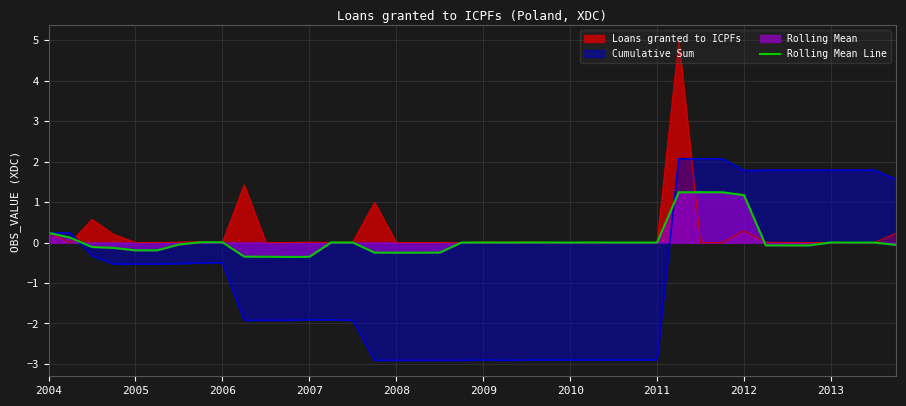

List the series in order of their overall mean, lowest first.

Cumulative Sum, Rolling Mean Line, Loans granted to ICPFs